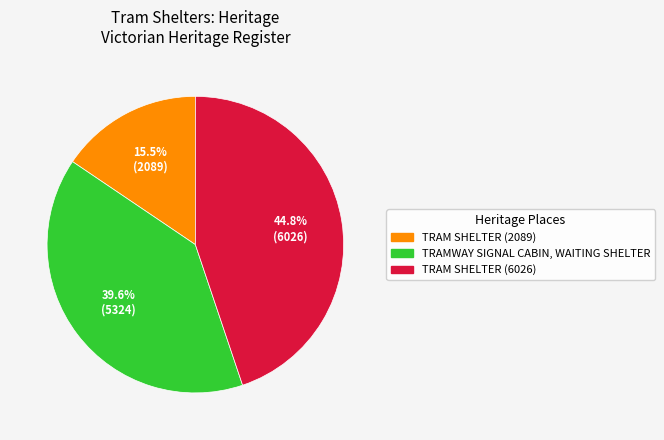

What percentage is the TRAMWAY SIGNAL CABIN, WAITING SHELTER slice, to the nearest percent?

40%